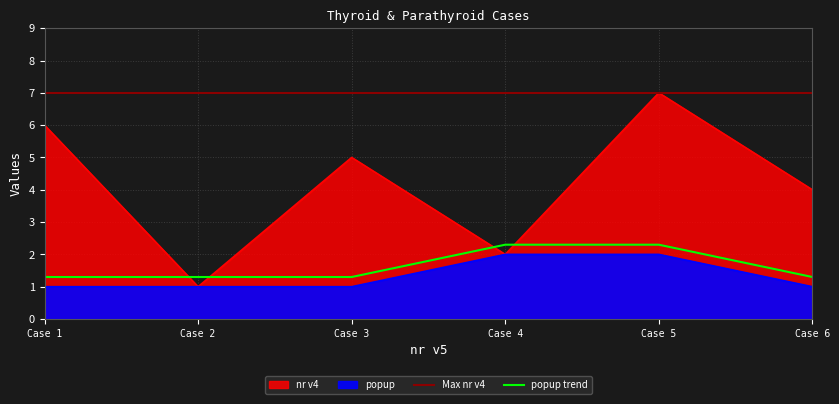

True or false: nr v4 and popup cross at least once.

False